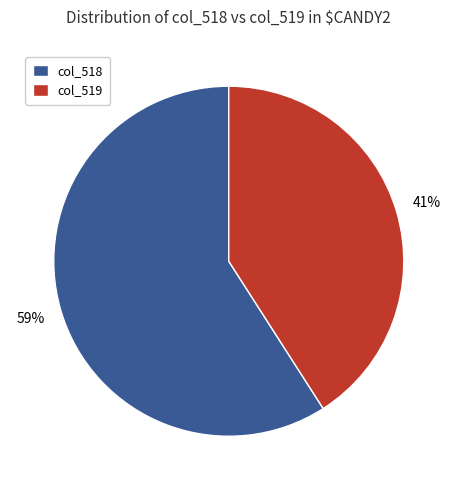

To the nearest percent, what percentage of the pie is col_519?

41%